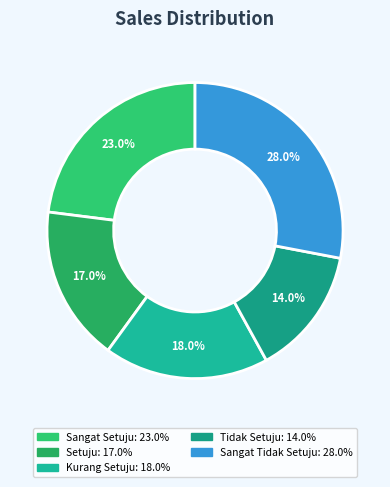

Is Sangat Tidak Setuju the majority of the pie?

No